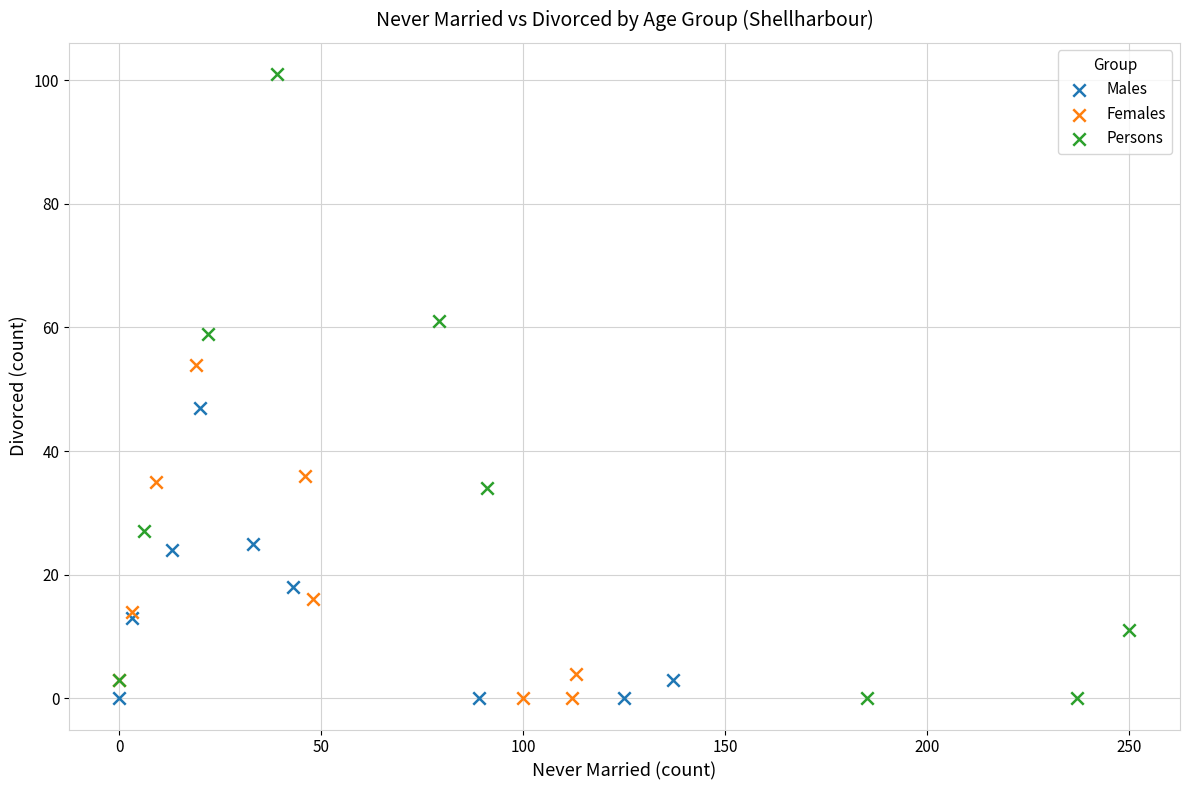

Which series contains the highest Y value?

Persons